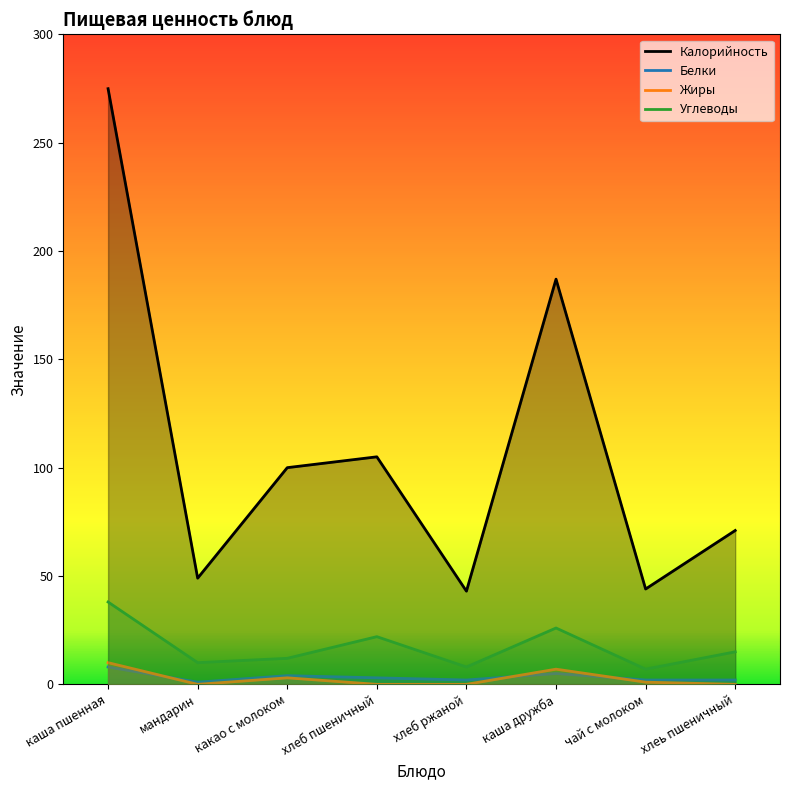

True or false: Углеводы has more than 0 points higher than both neighbors.

True